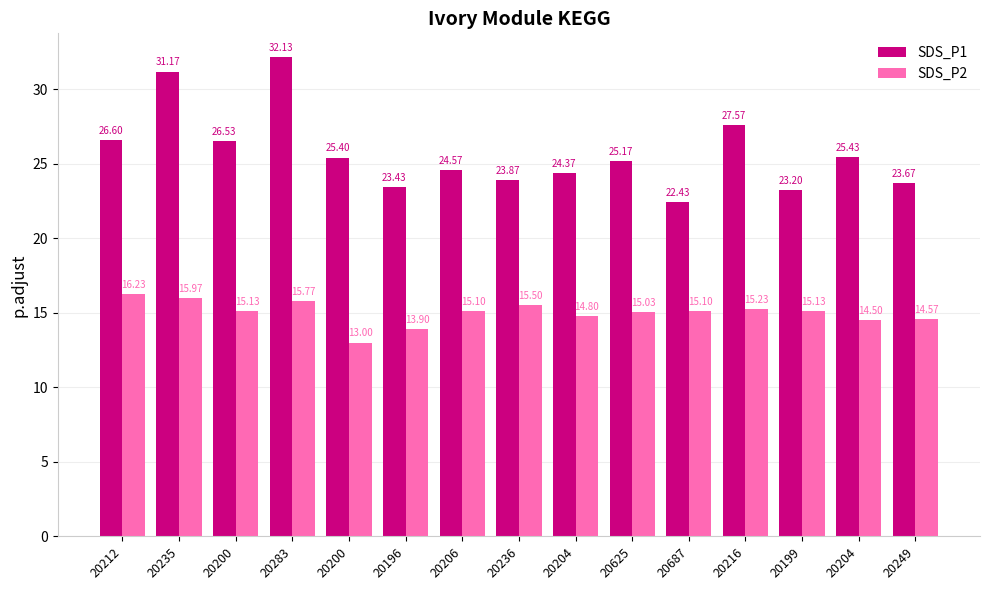

Where is SDS_P1 nearest to the value 27?

20212